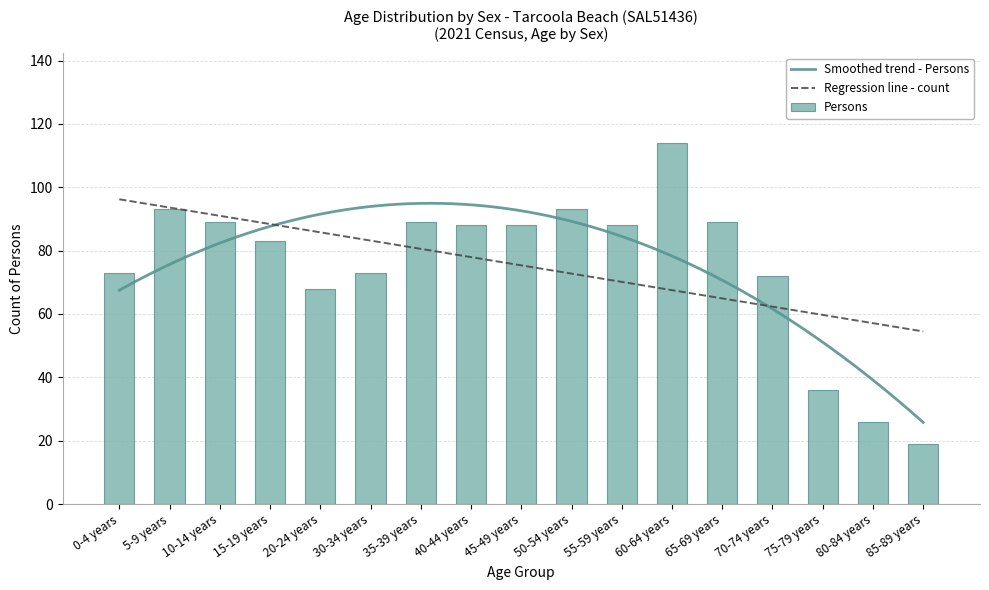

At which label is Persons closest to 66?

20-24 years